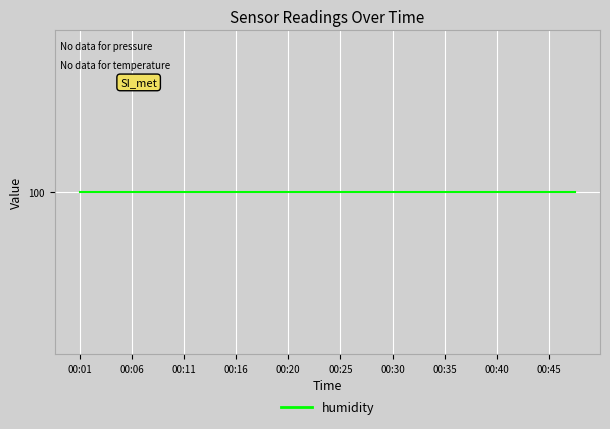

True or false: temperature and humidity intersect in this chart.

False